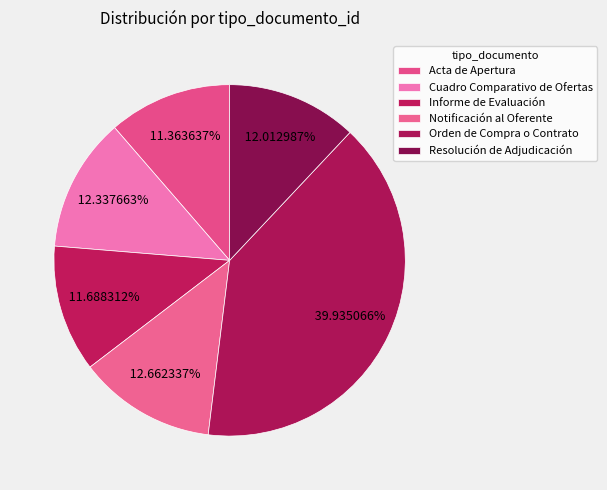

How many slices are in this pie chart?

6